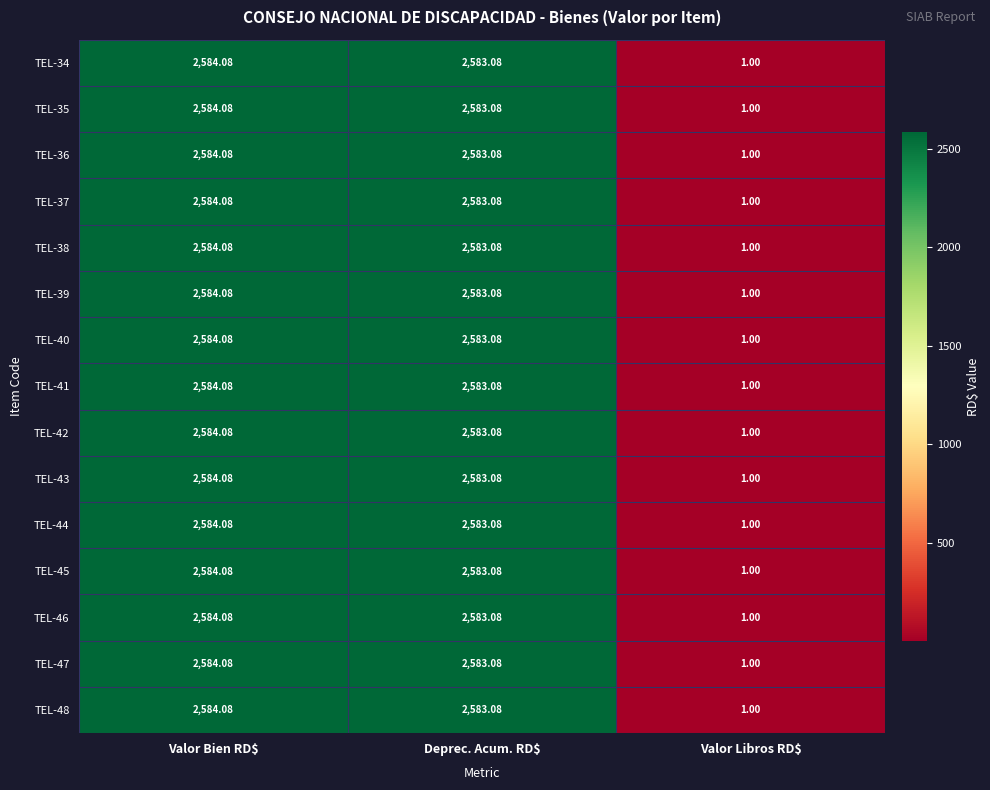

Where does the TEL-37 series first go above 2583?

Valor Bien RD$